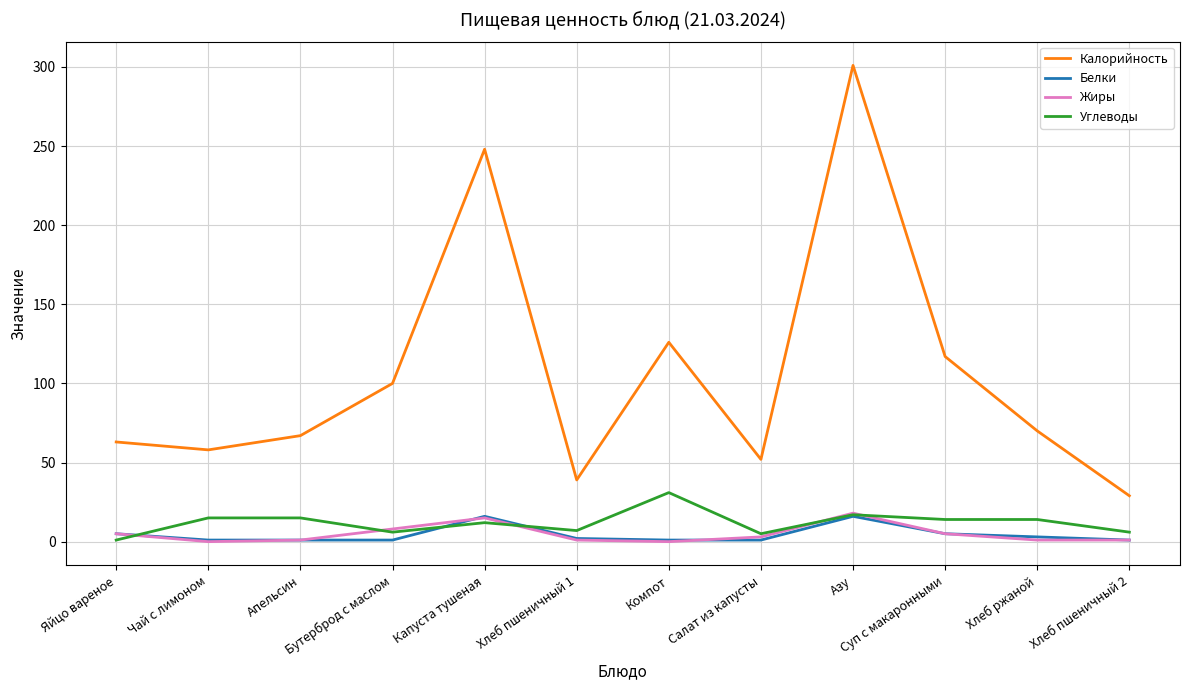

At which category is the sum across all series the highest?

Азу